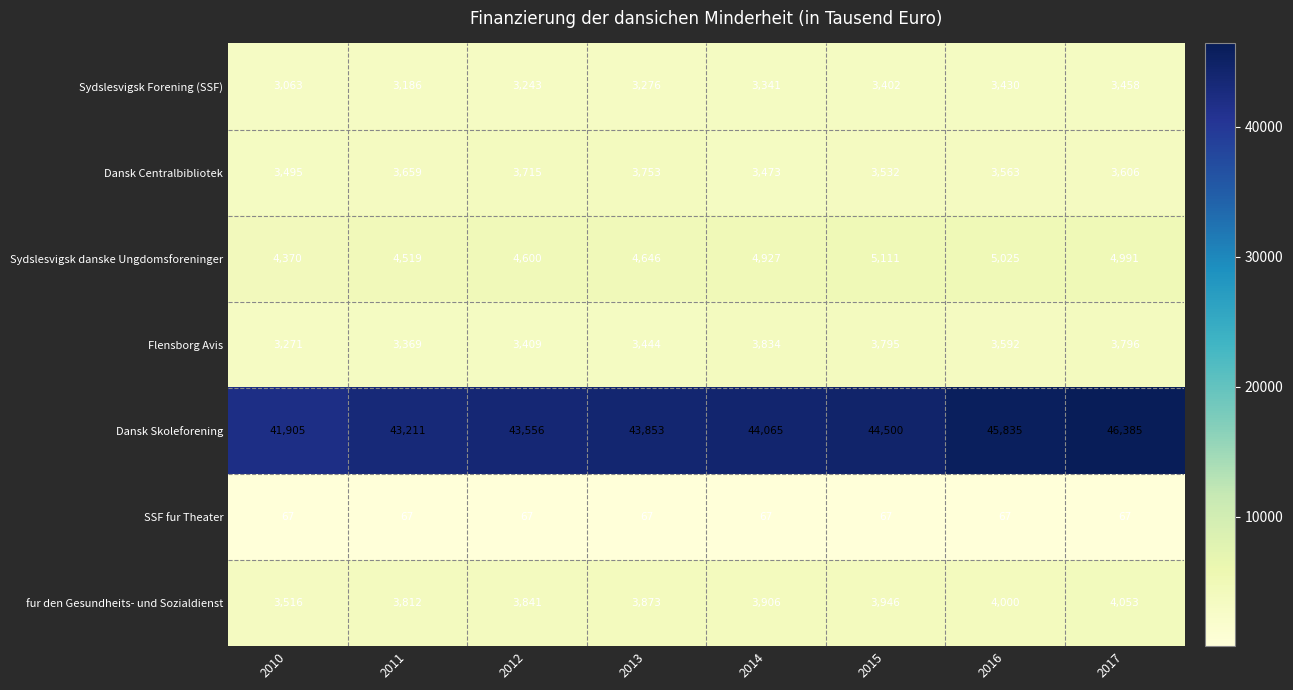

Rank the series by their maximum value, from highest to lowest.

Dansk Skoleforening, Sydslesvigsk danske Ungdomsforeninger, fur den Gesundheits- und Sozialdienst, Flensborg Avis, Dansk Centralbibliotek, Sydslesvigsk Forening (SSF), SSF fur Theater